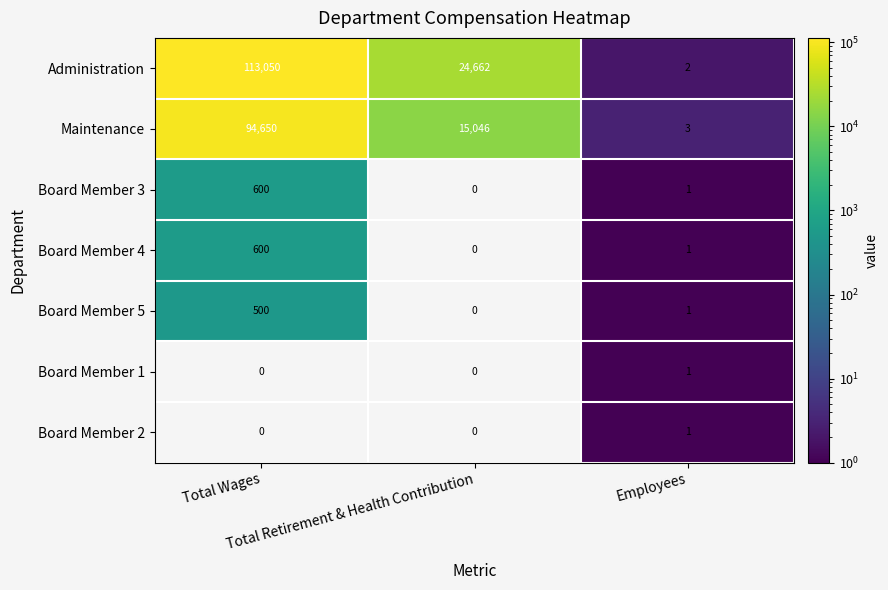

What is the difference between the maximum and minimum values in the Maintenance series?

94647